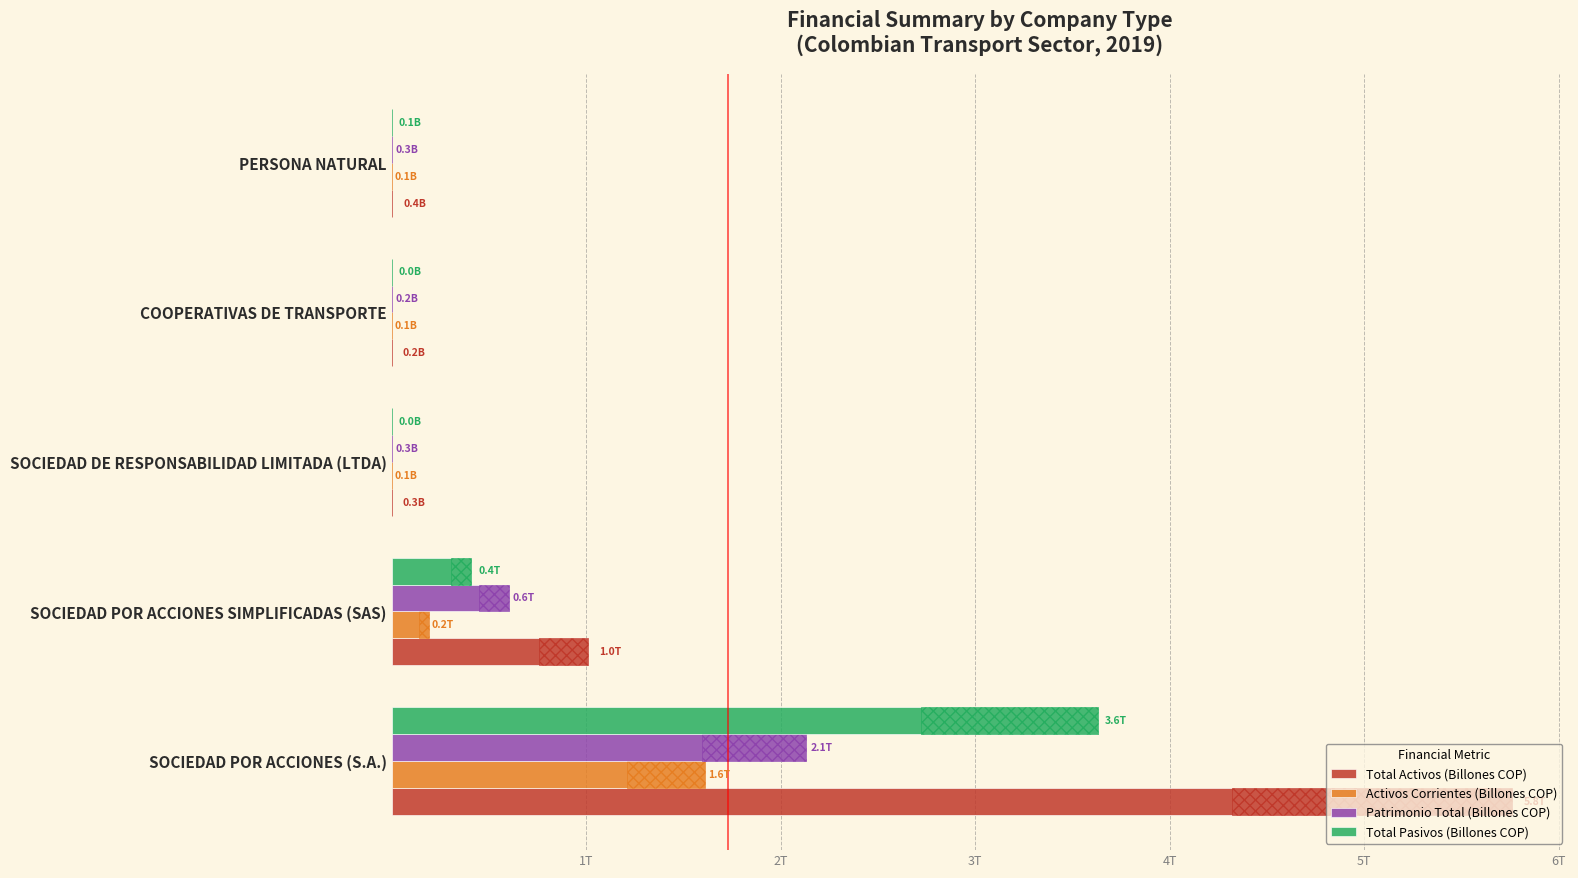

How many bars are there in each group?

4